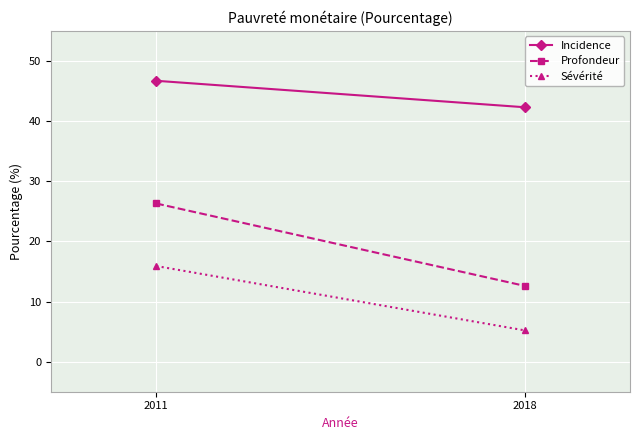

At which label does Sévérité reach its peak?

2011